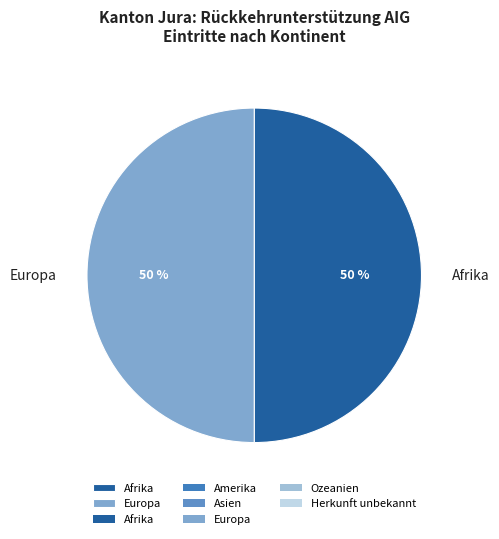

To the nearest percent, what portion does Afrika represent?

50%